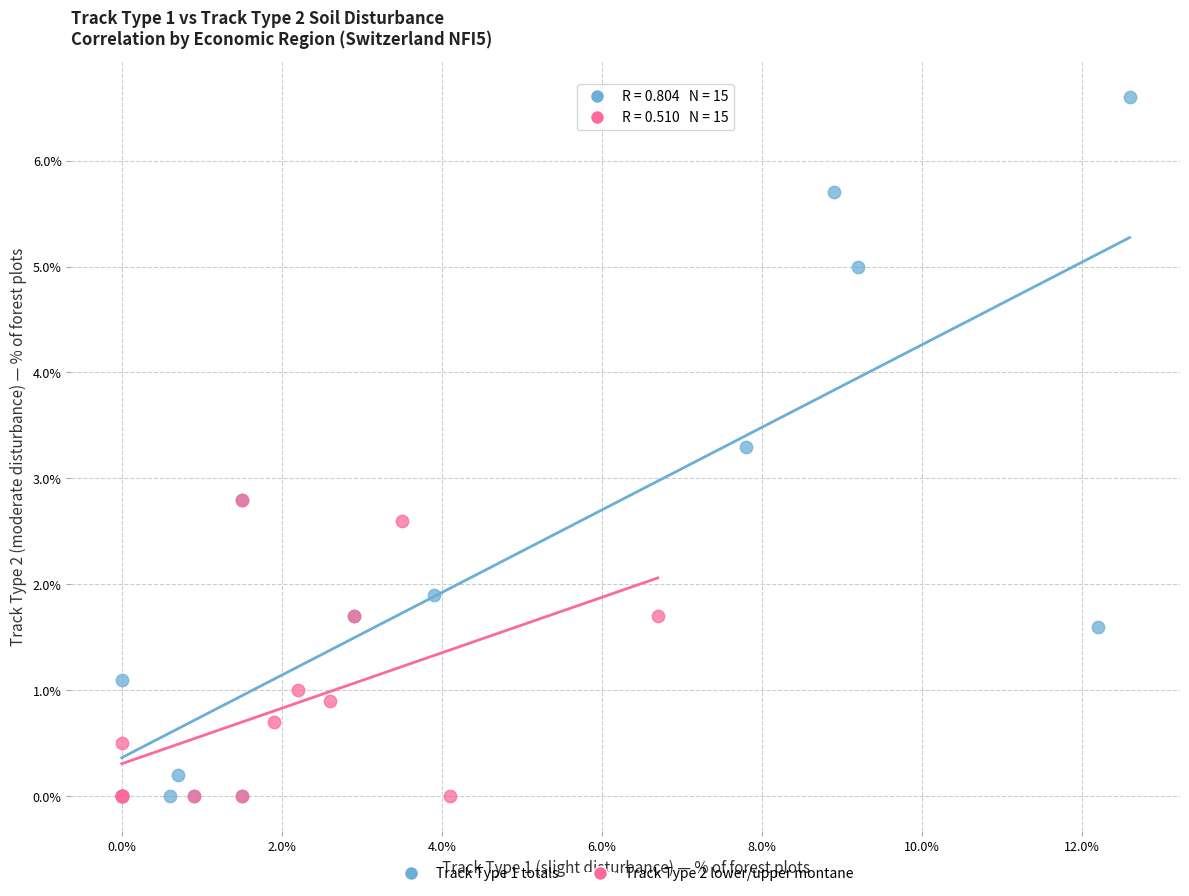

Which series reaches the maximum Y coordinate?

Track Type 1 totals